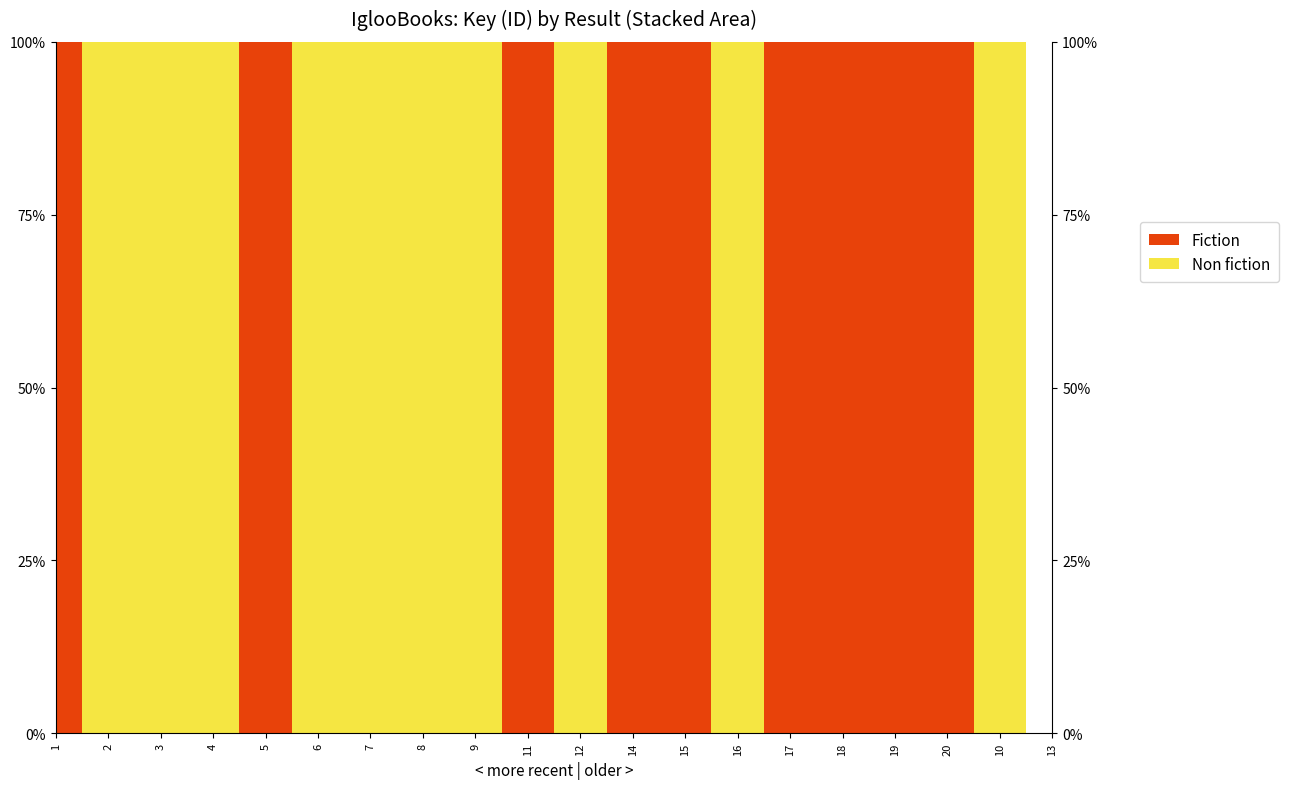

Reading left to right, extract all data points from this chart.

Fiction: 1=197387175	2=0	3=0	4=0	5=168402821	6=0	7=0	8=0	9=0	11=214691044	12=0	14=214439770	15=214439916	16=0	17=212650981	18=212651127	19=212651029	20=209299744	10=0	13=0
Non fiction: 1=0	2=216944091	3=216943913	4=144534903	5=0	6=216944371	7=216944211	8=215402166	9=215301219	11=0	12=214608477	14=0	15=0	16=214439545	17=0	18=0	19=0	20=0	10=215301562	13=0